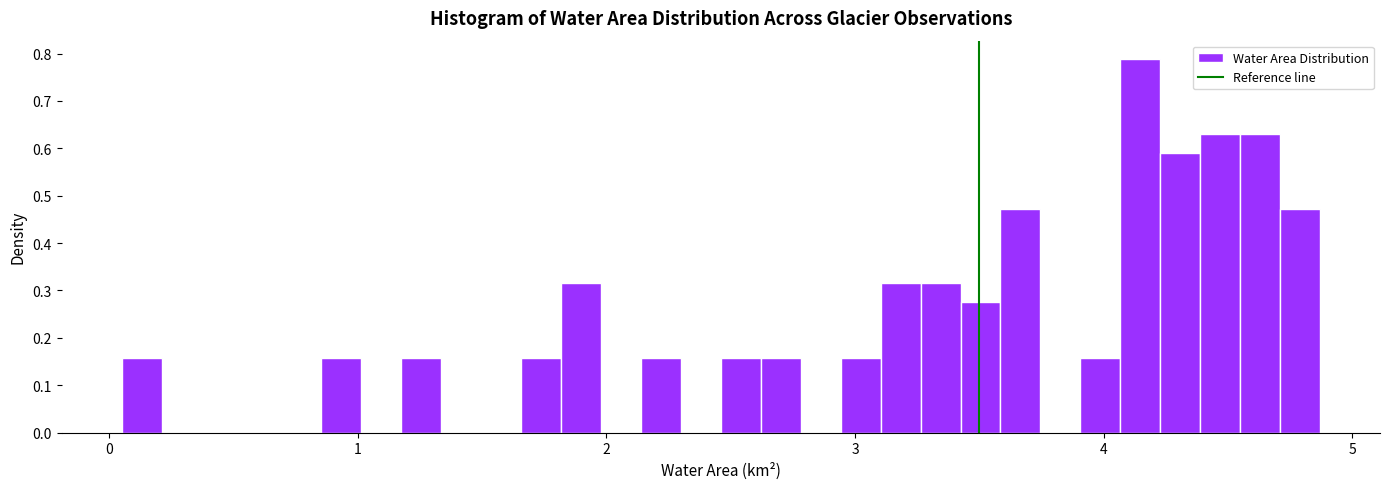

Around what value on the x-axis is the tallest bar? Give the approximate position of its centre, as read against the axis.

4.1